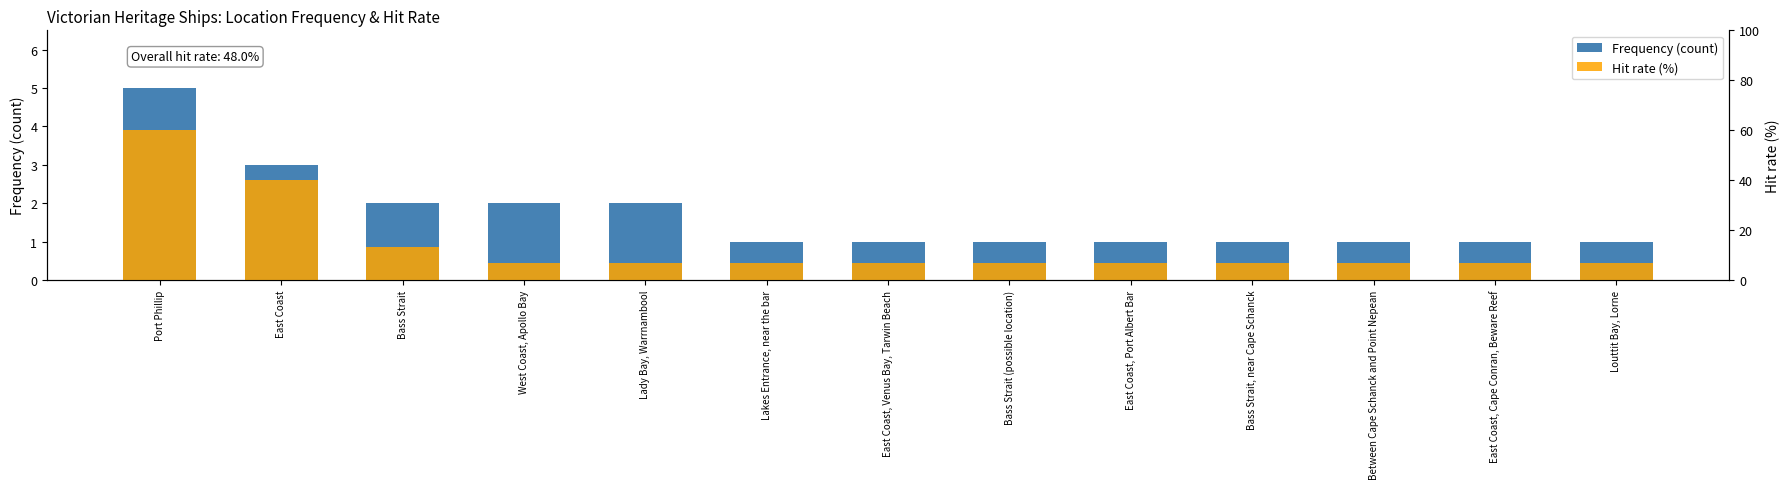

The value of Hit rate (%) at Bass Strait, near Cape Schanck is 6.7. True or false?

True